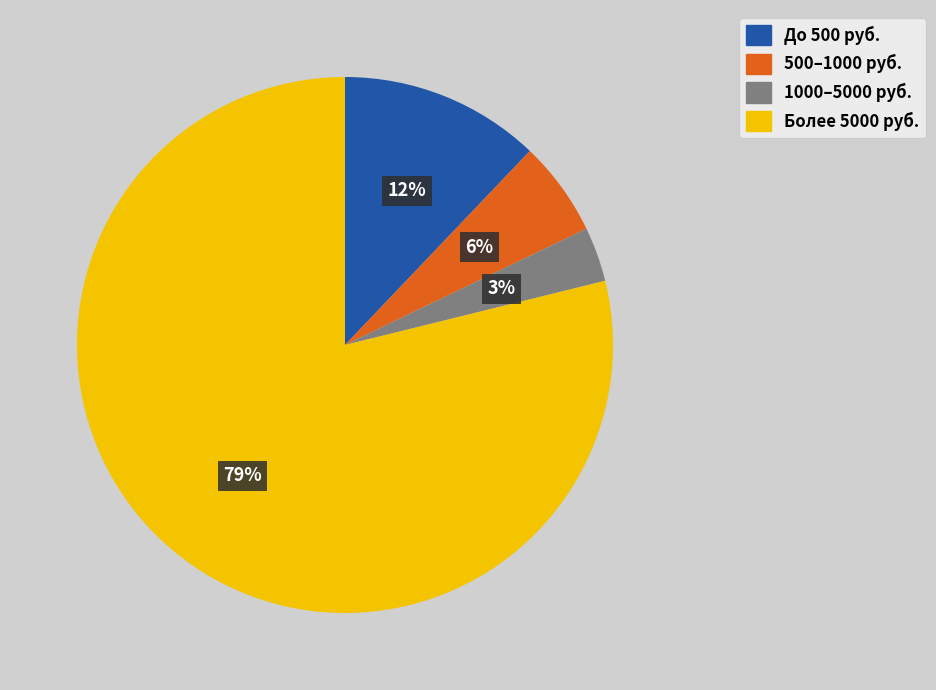

To the nearest percent, what is the difference between the largest and smallest slice percentages?

76%